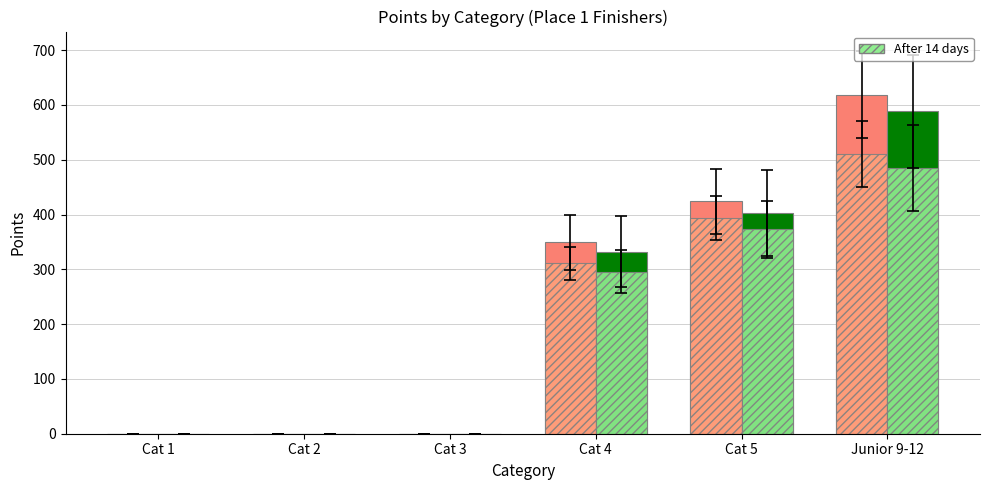

How many groups of bars are there?

6